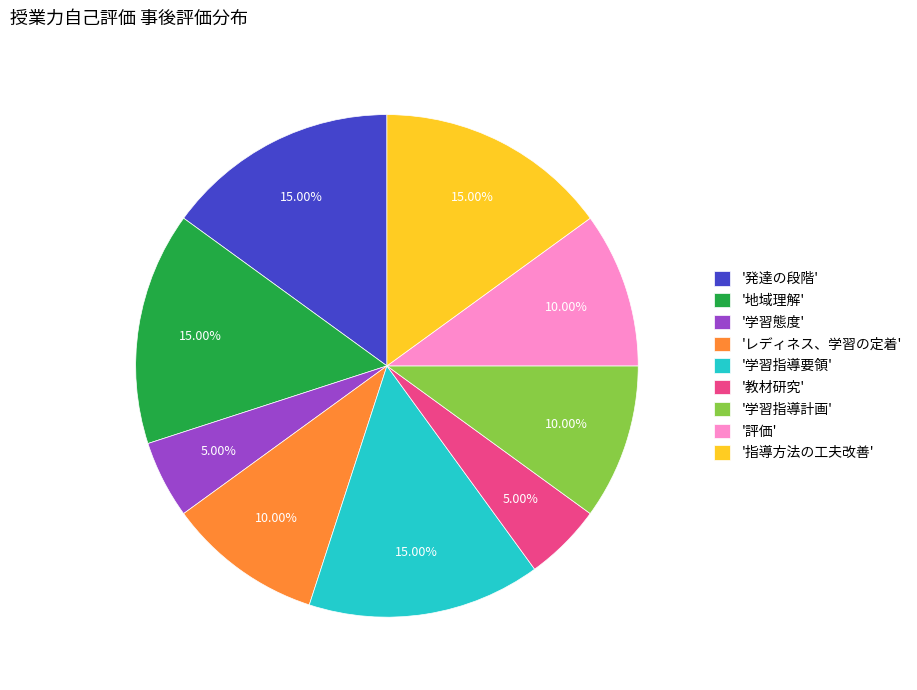

Does '発達の段階' represent more than half of the total?

No